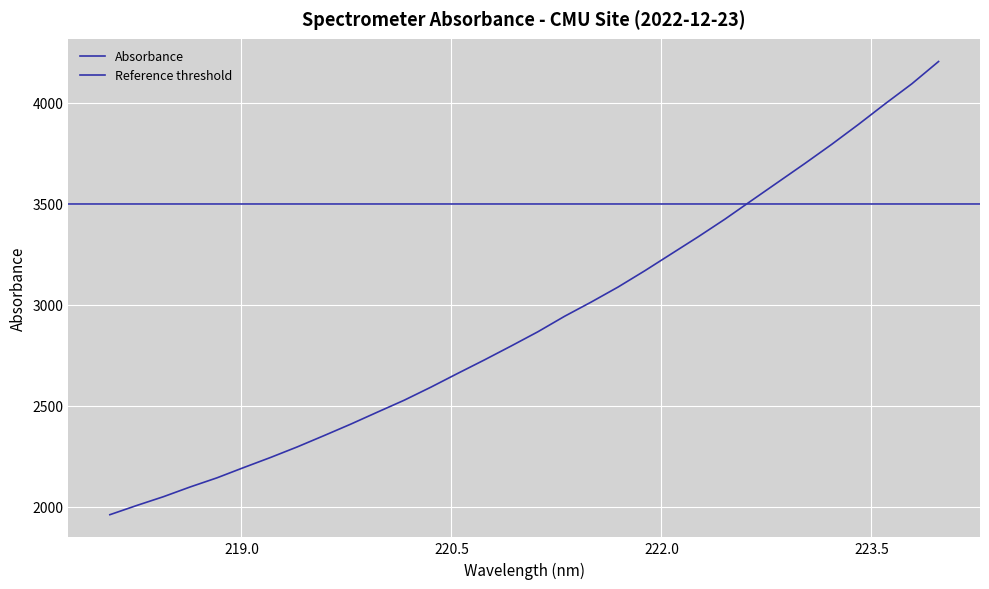

What is the average value?

2919.2